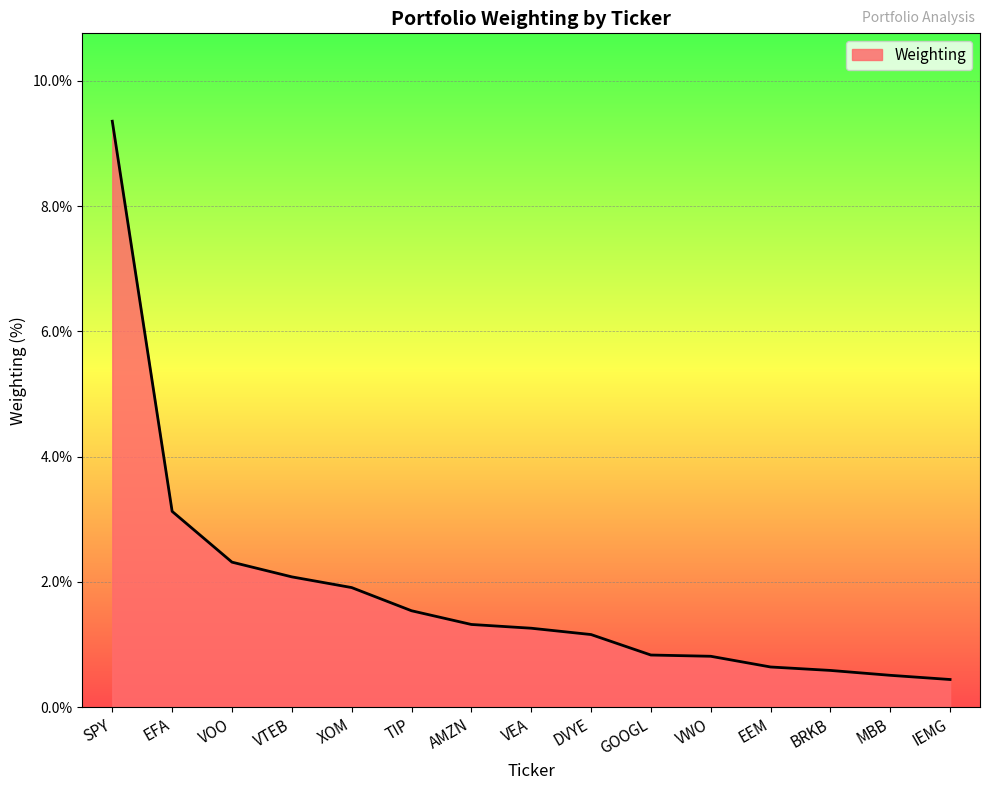

At which label does the data first exceed 1?

SPY